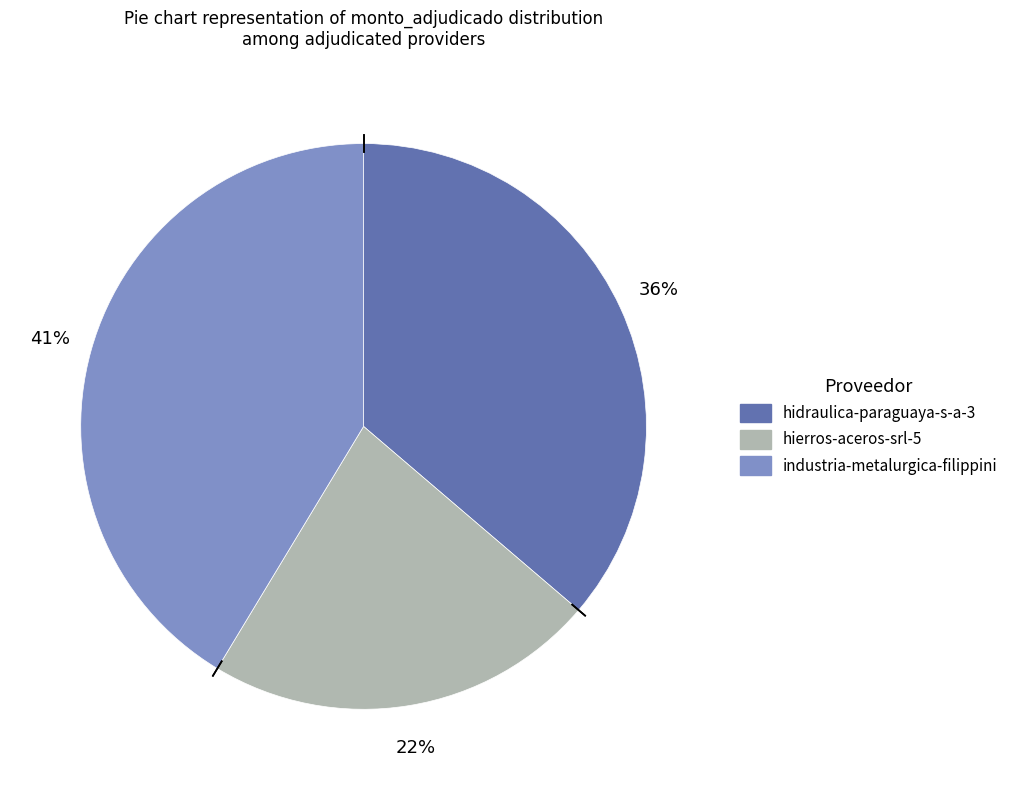

Count the number of slices in the pie.

3